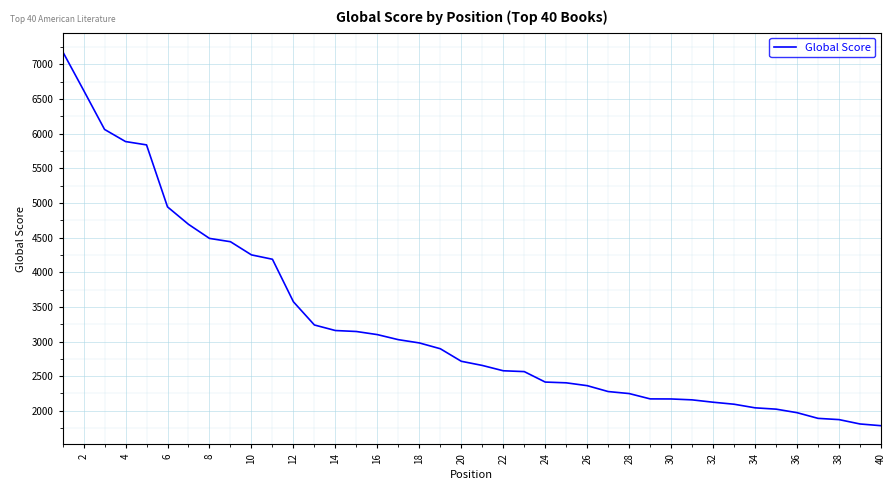

What is the difference between the maximum and minimum values?

5403